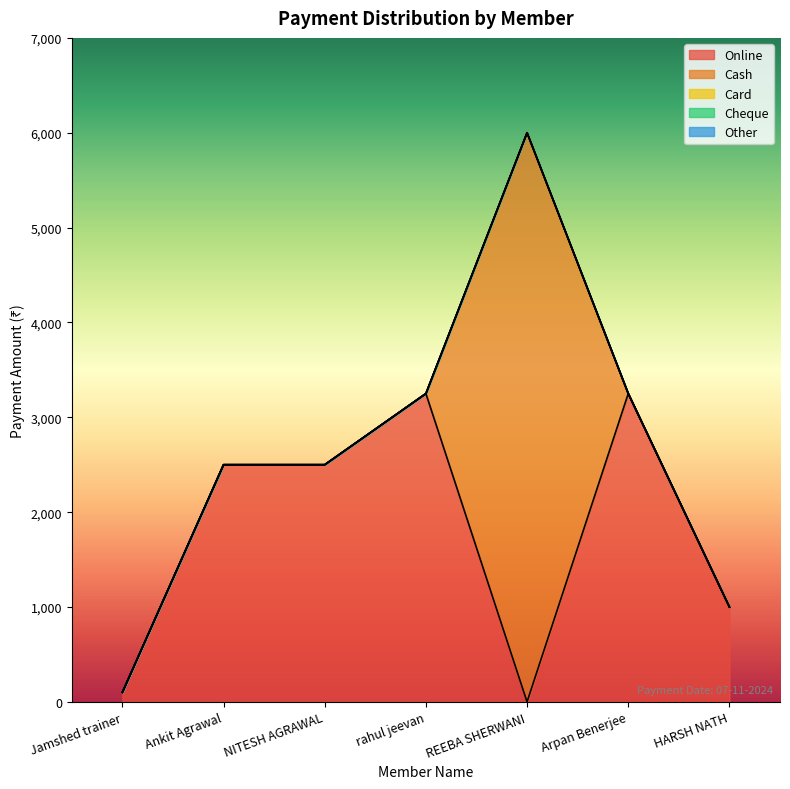

Which series has the largest range (max minus min)?

Cash